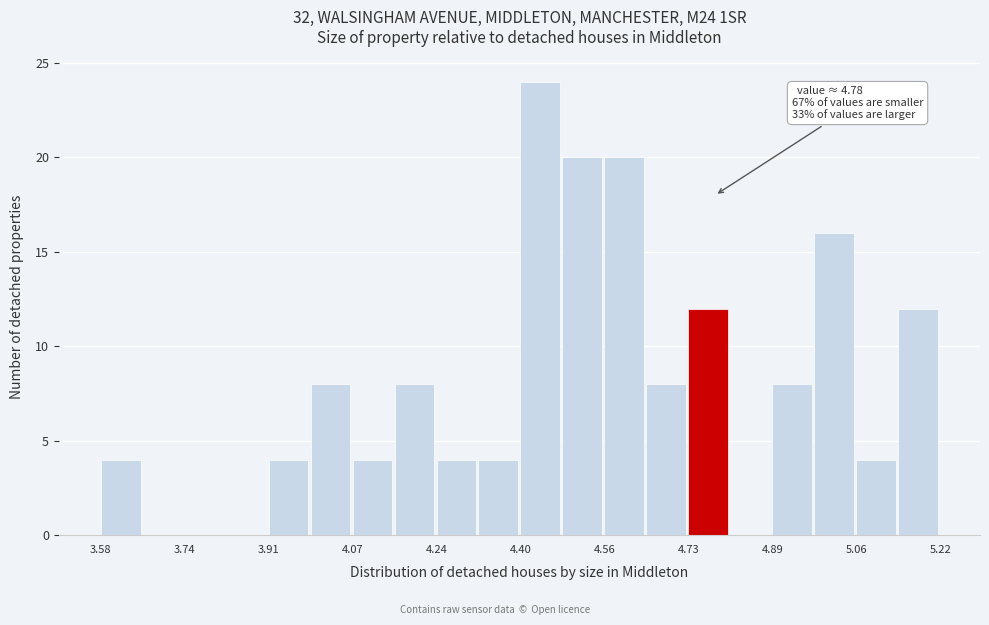

Which range on the x-axis has the tallest bar?

4.400 to 4.482